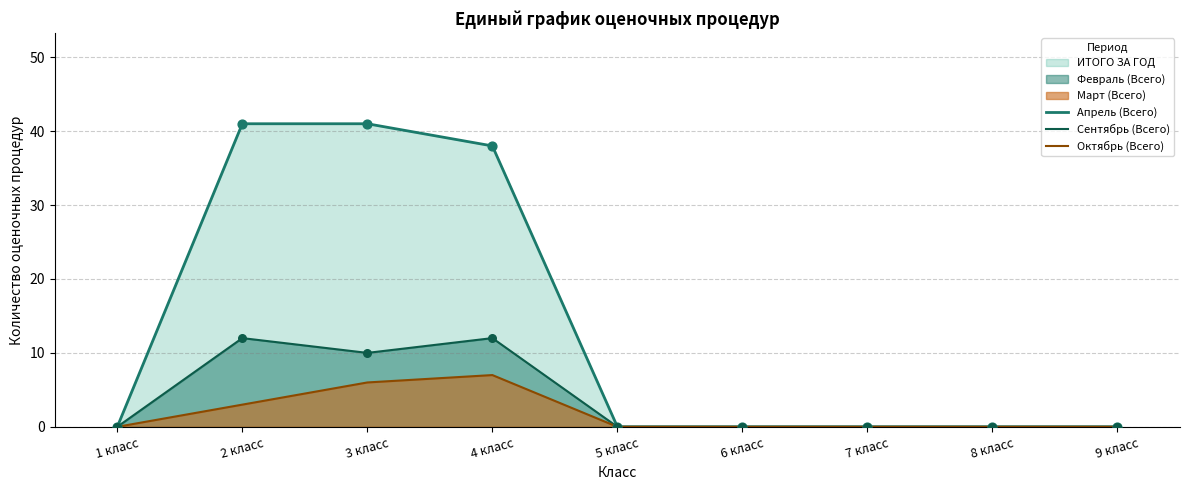

Which series has the largest total across all categories?

Апрель (Всего)